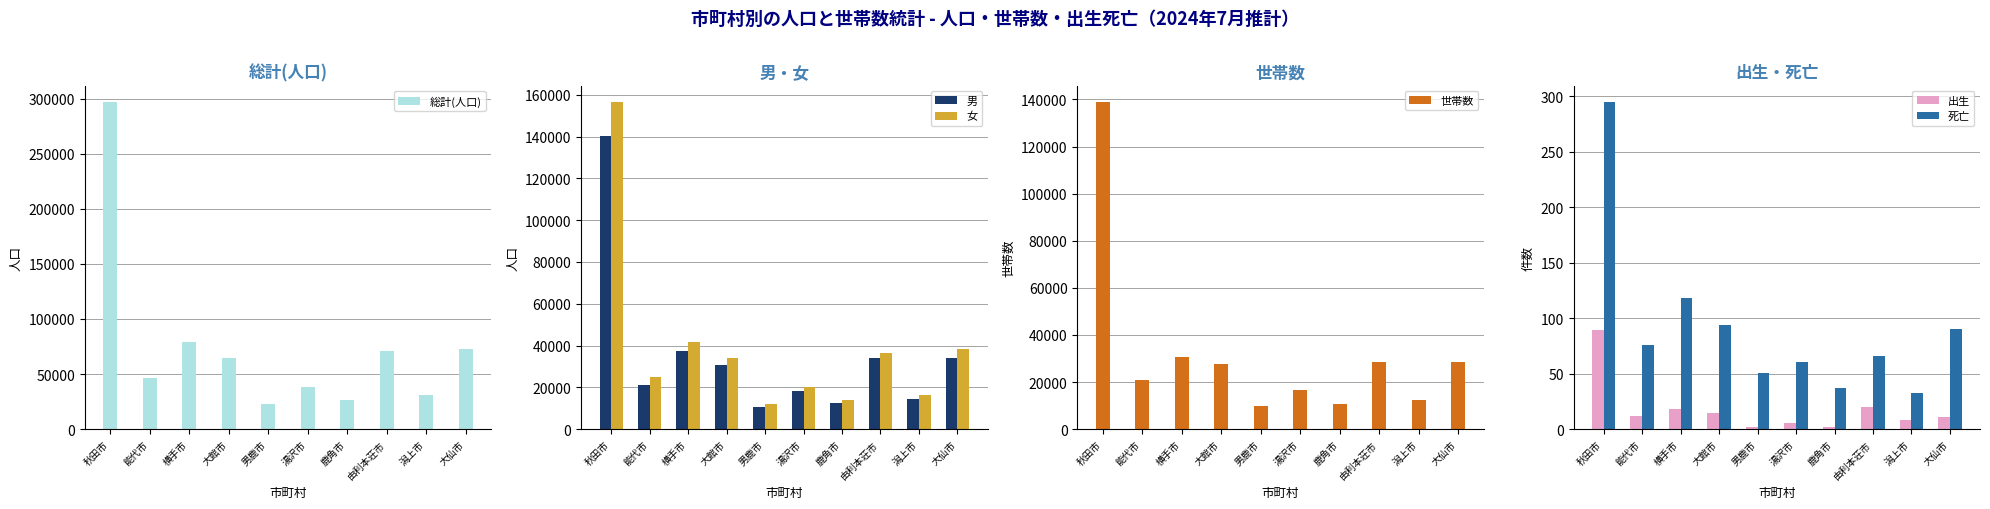

At how many categories does at least one series exceed 261870?

1